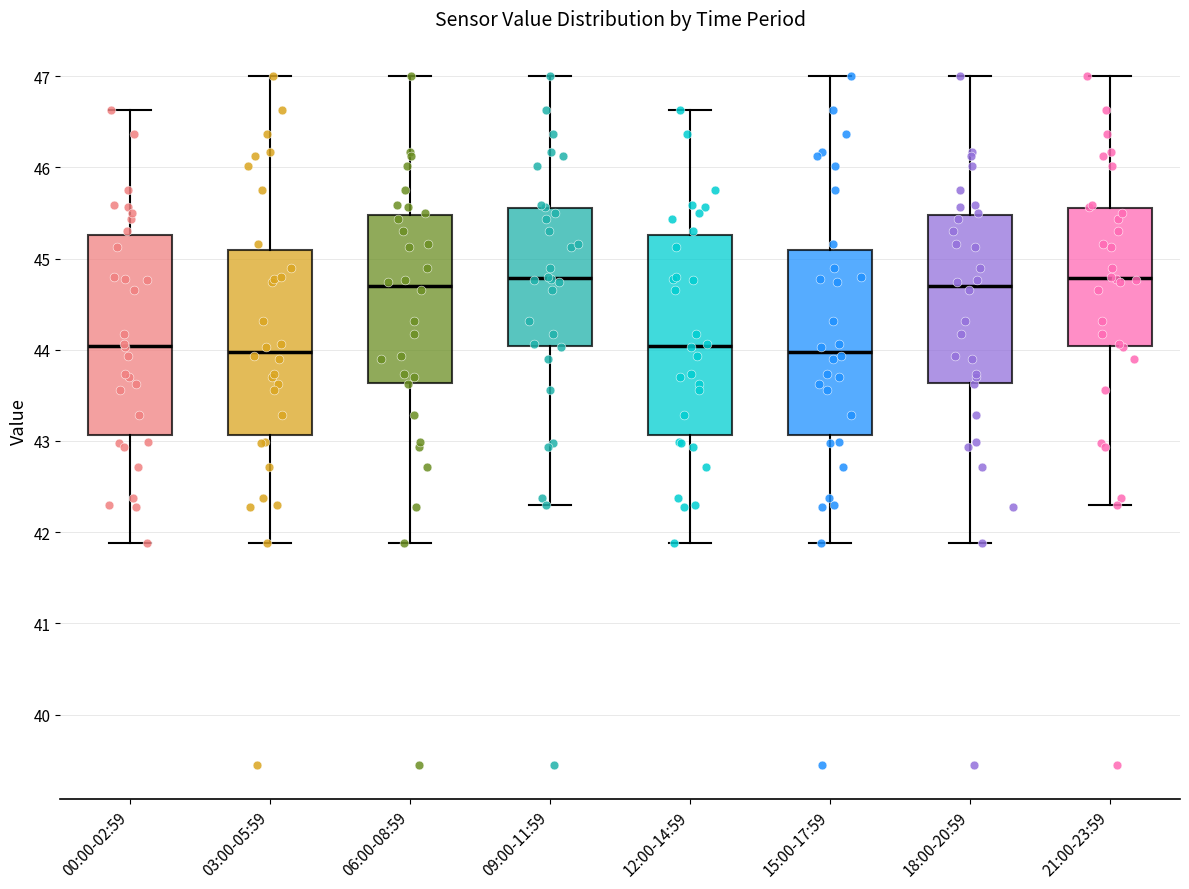

Where does the lower whisker of the box for 15:00-17:59 end on the y-axis? The values are not printed on the chart, so give them approximately, as read against the axis.

41.9